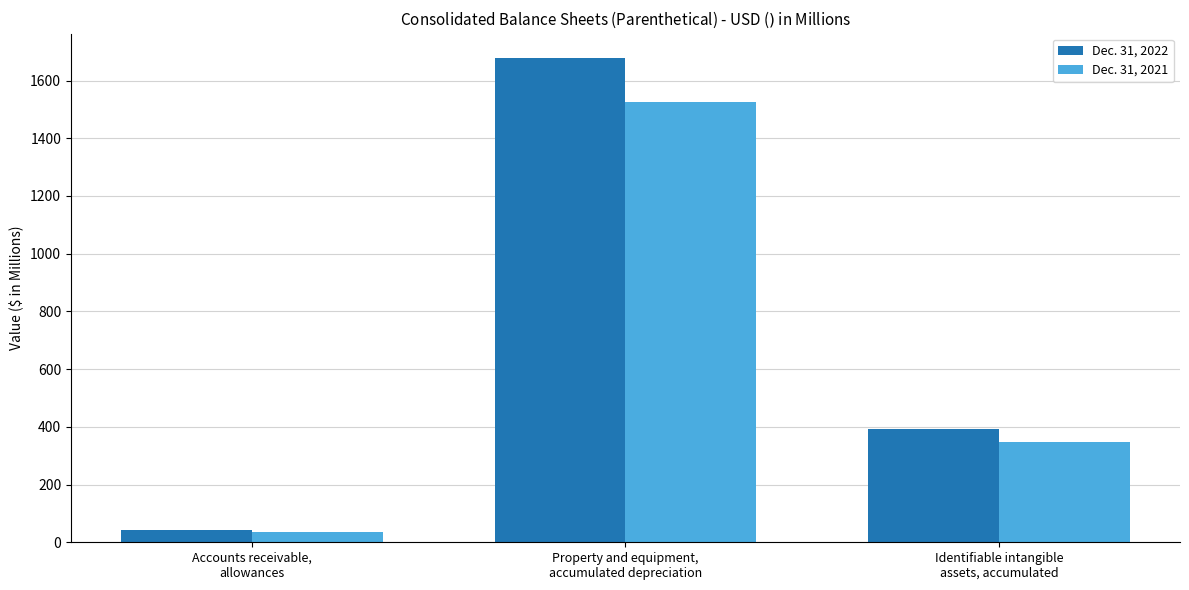

What is the label of the 1st bar from the right?

Identifiable intangible
assets, accumulated